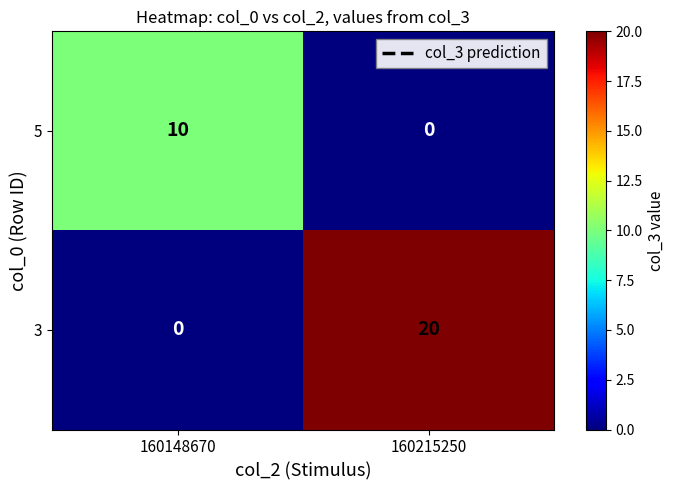

What is the sum of all 3 values?

20